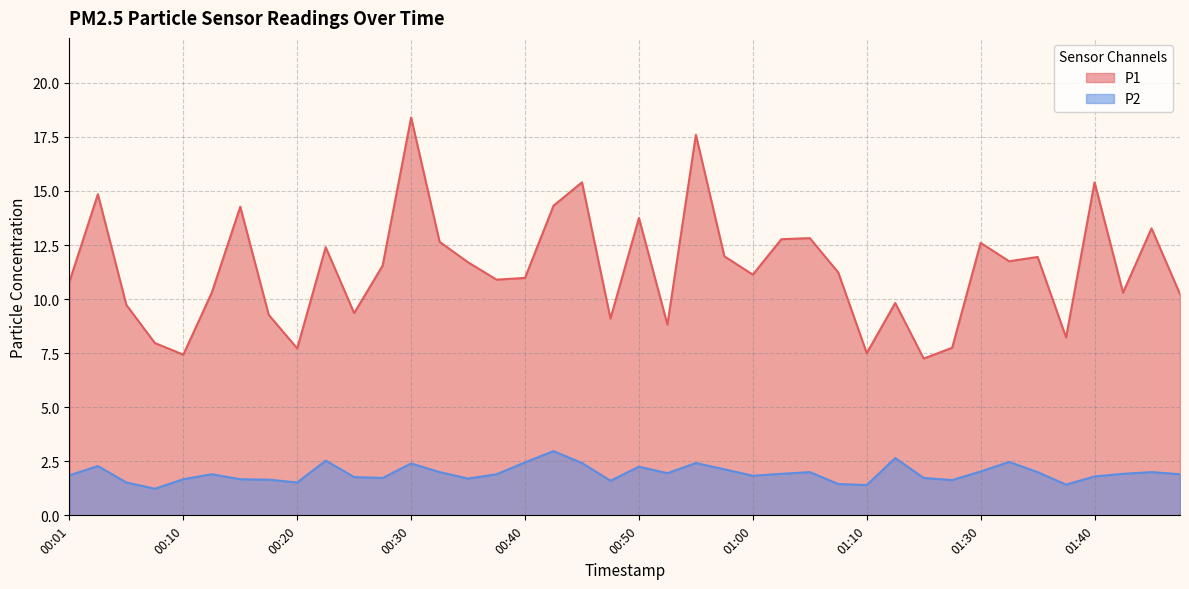

Which series has the widest spread of values?

P1